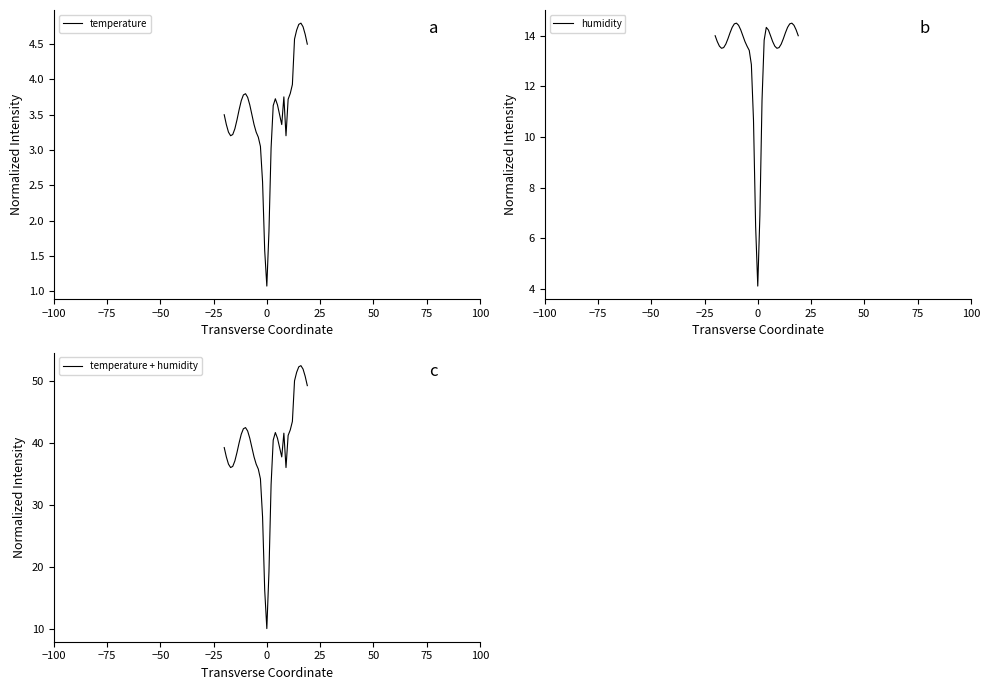

What is the lowest value of the temperature series?

1.1